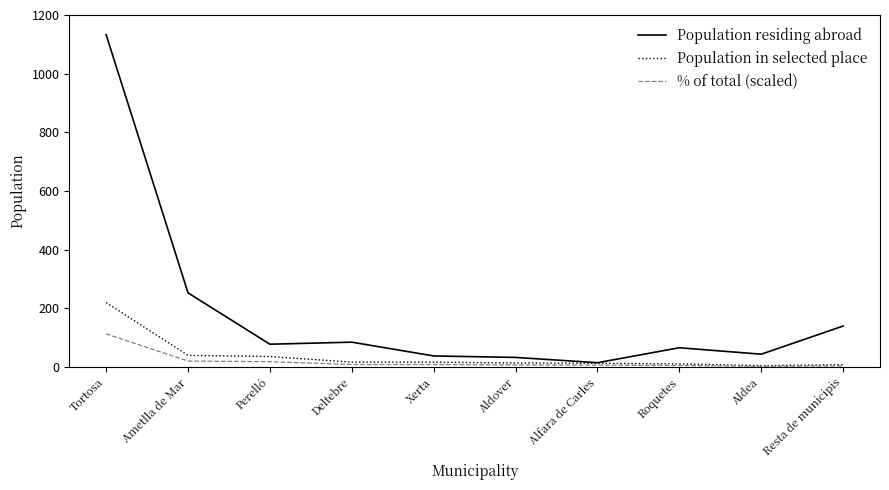

At which category is the sum across all series the highest?

Tortosa